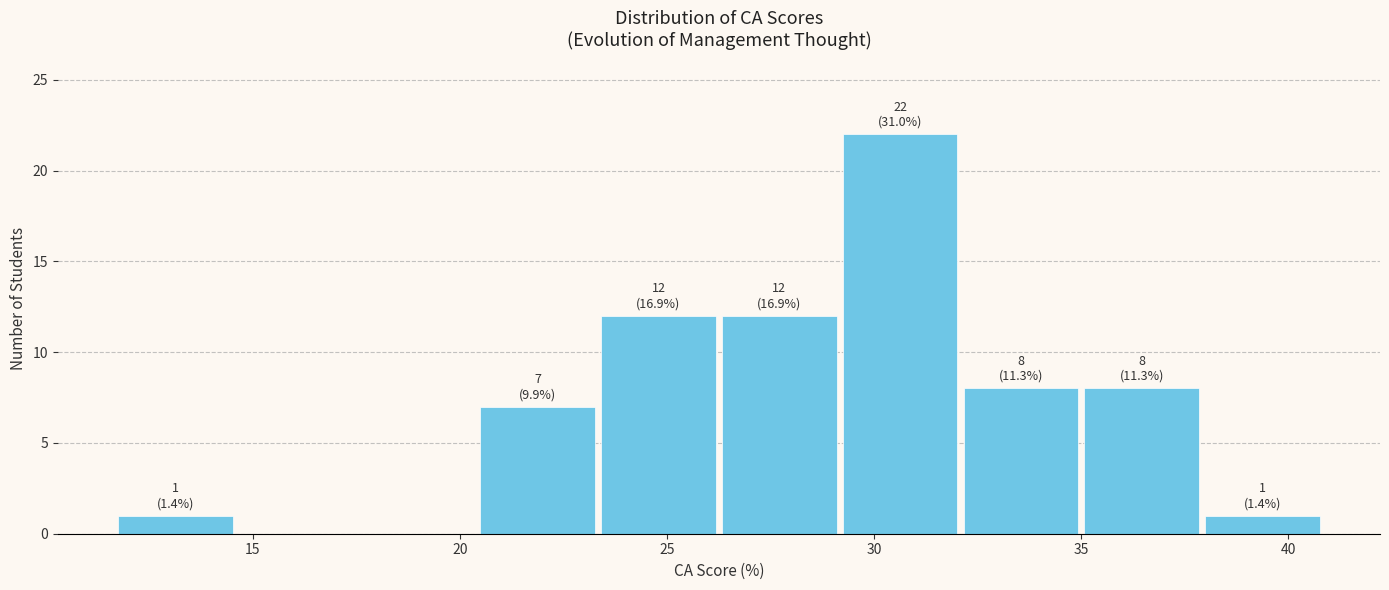

Over which range of the x-axis is the bar tallest?

29.0 to 32.0